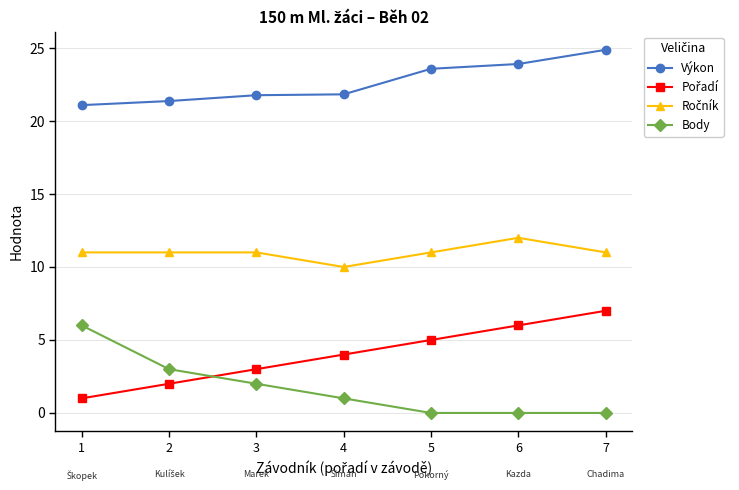

Is it true that Výkon equals 15.8 at 6?

False